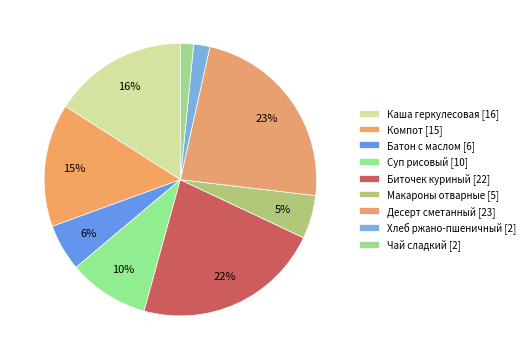

Which has a higher value, Чай сладкий or Хлеб ржано-пшеничный?

Хлеб ржано-пшеничный